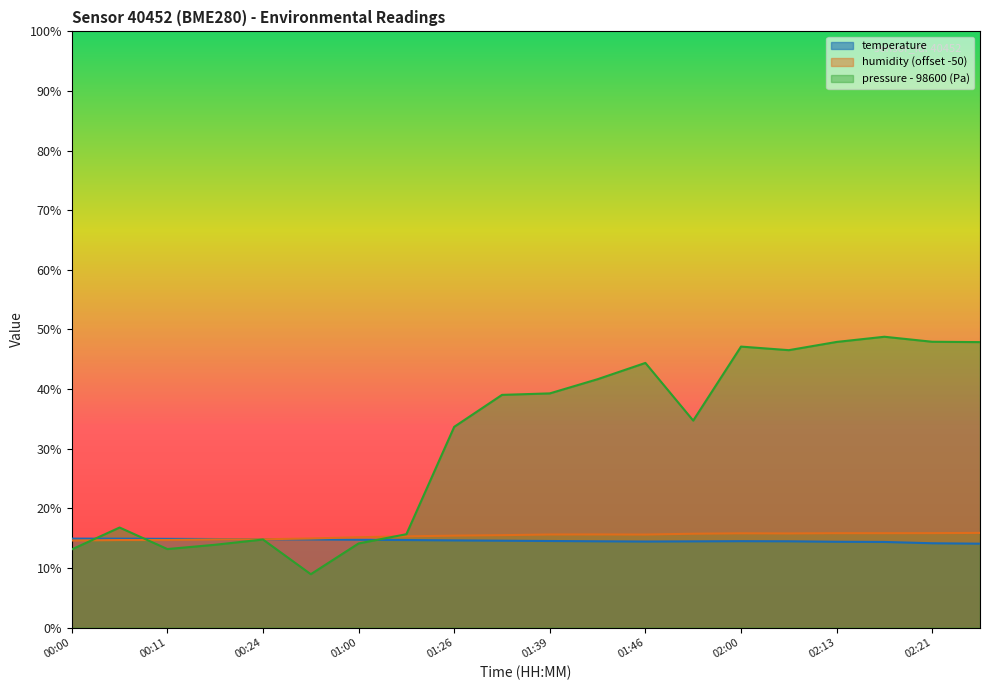

At which category does the chart reach its peak across all series?

02:16